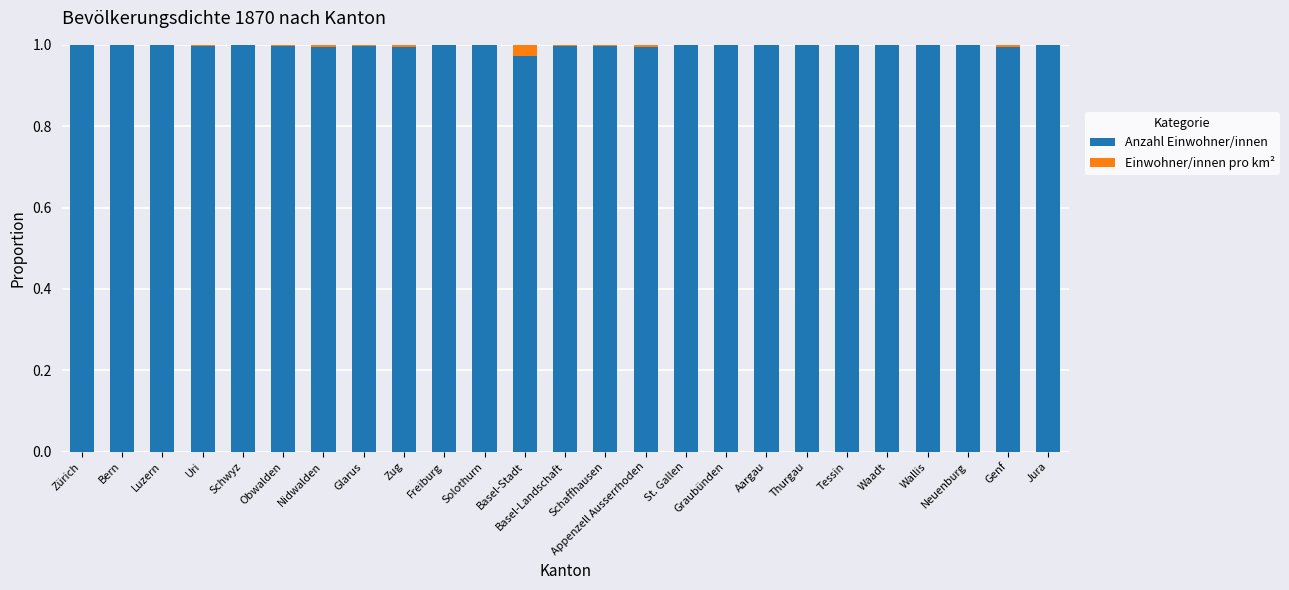

What is the sum of all Anzahl Einwohner/innen values?

24.9